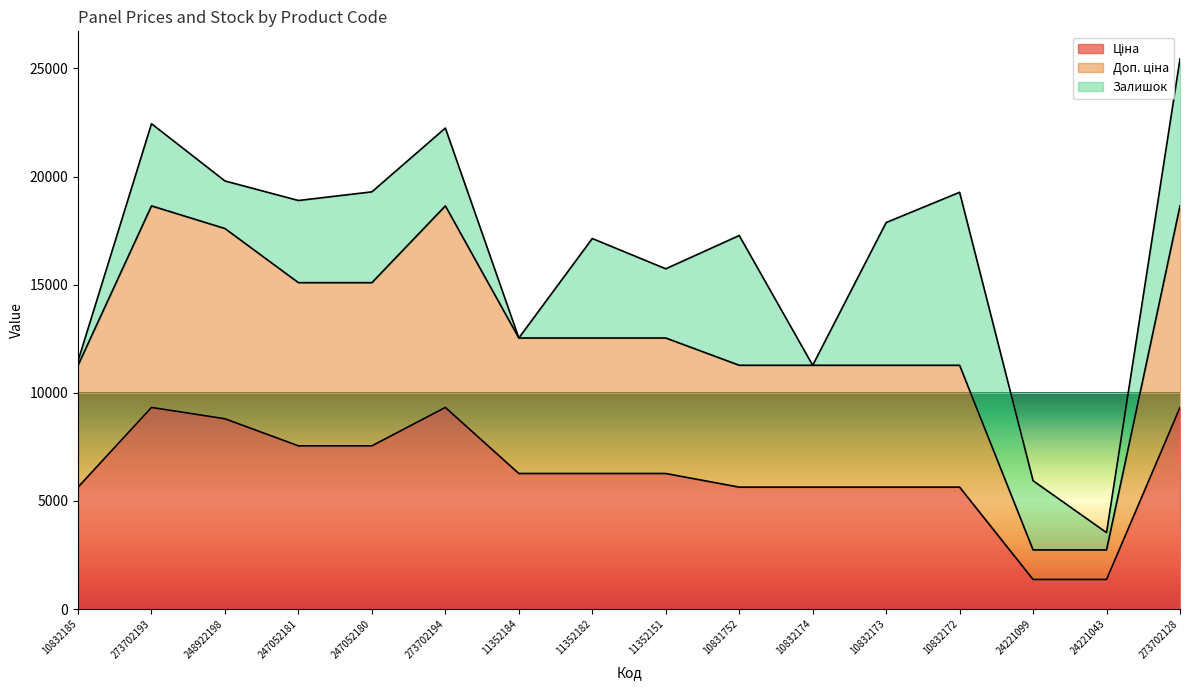

At how many categories does at least one series exceed 4510?

14